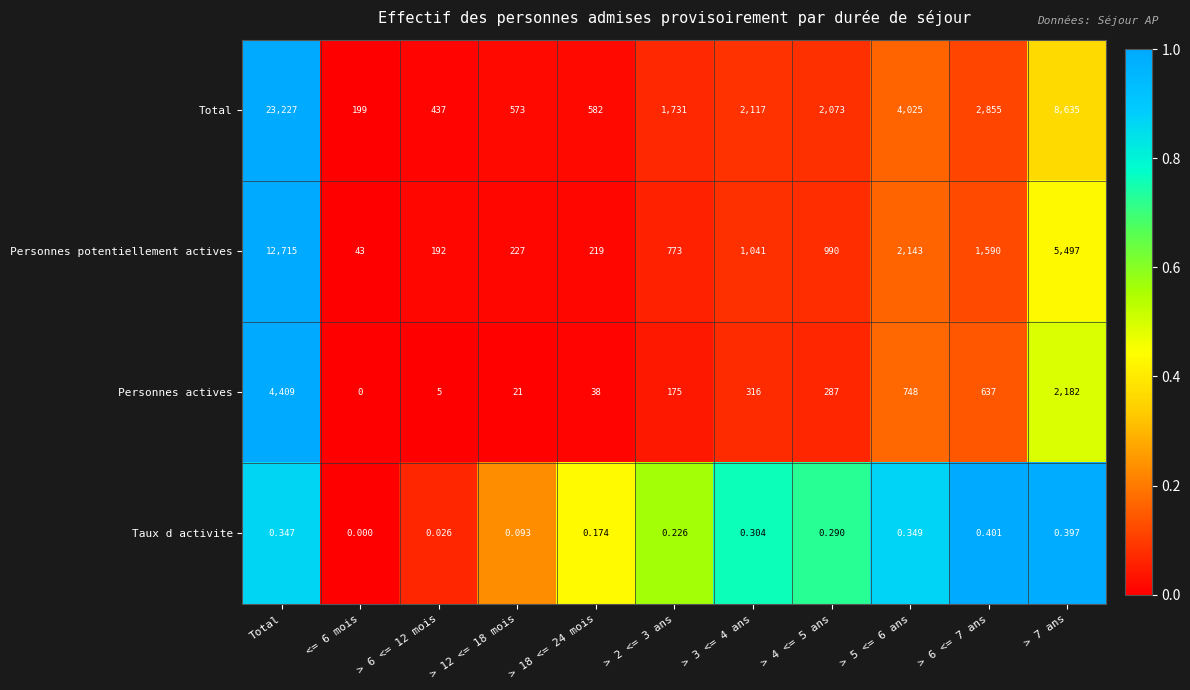

At > 3 <= 4 ans, list the series in order from largest to smallest.

Total, Personnes potentiellement actives, Personnes actives, Taux d activite